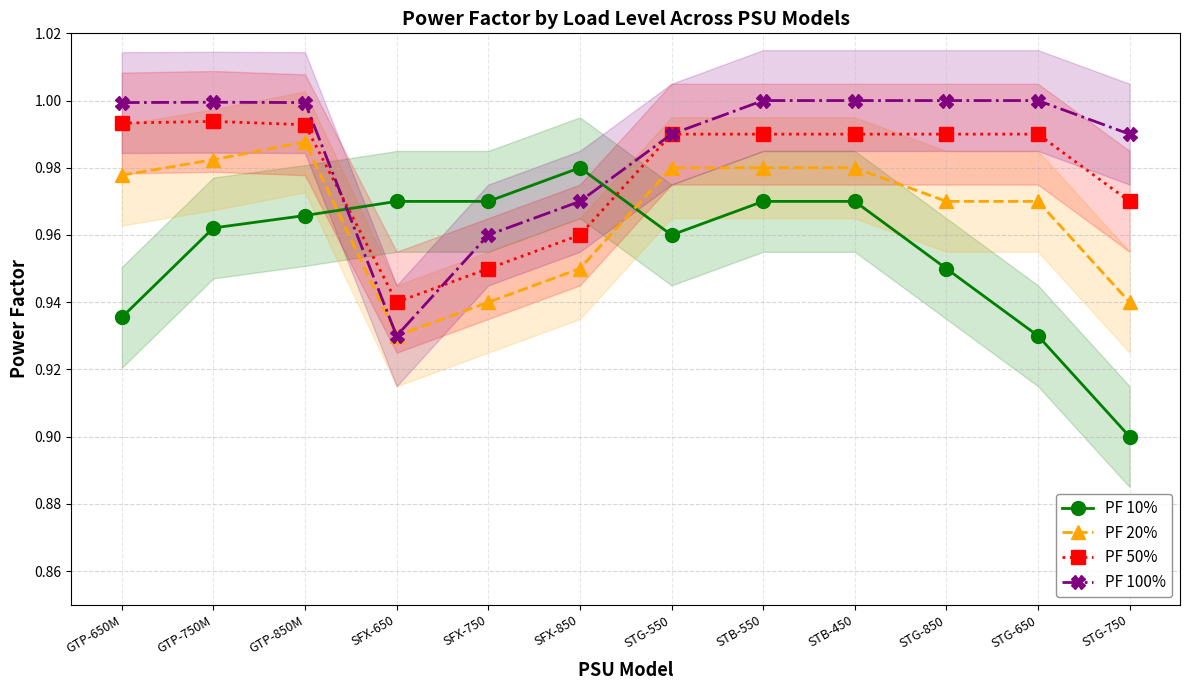

Where do PF 100% and PF 10% first cross each other?

GTP-850M and SFX-650